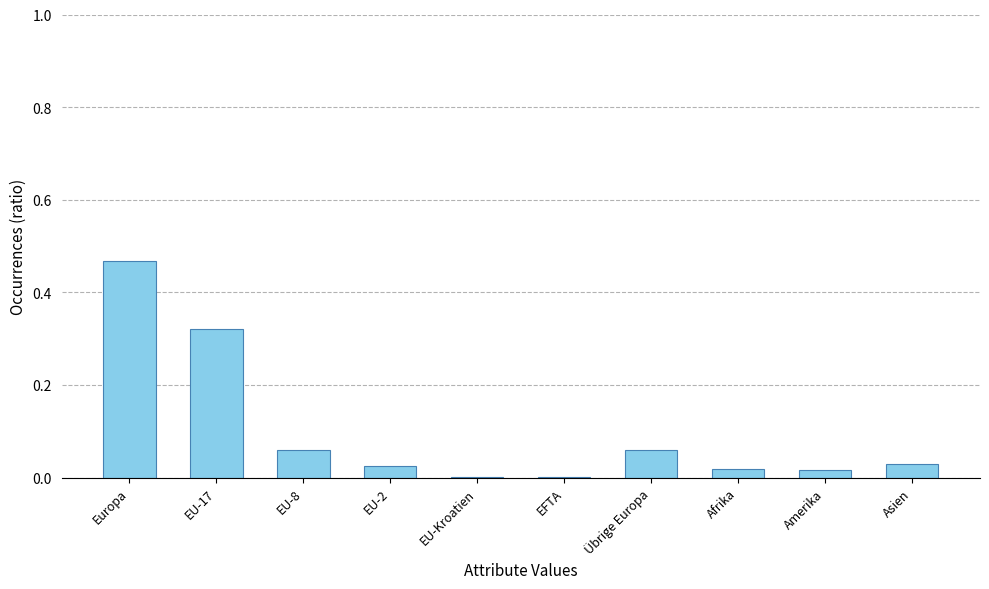

What is the sum of all values?

1.0